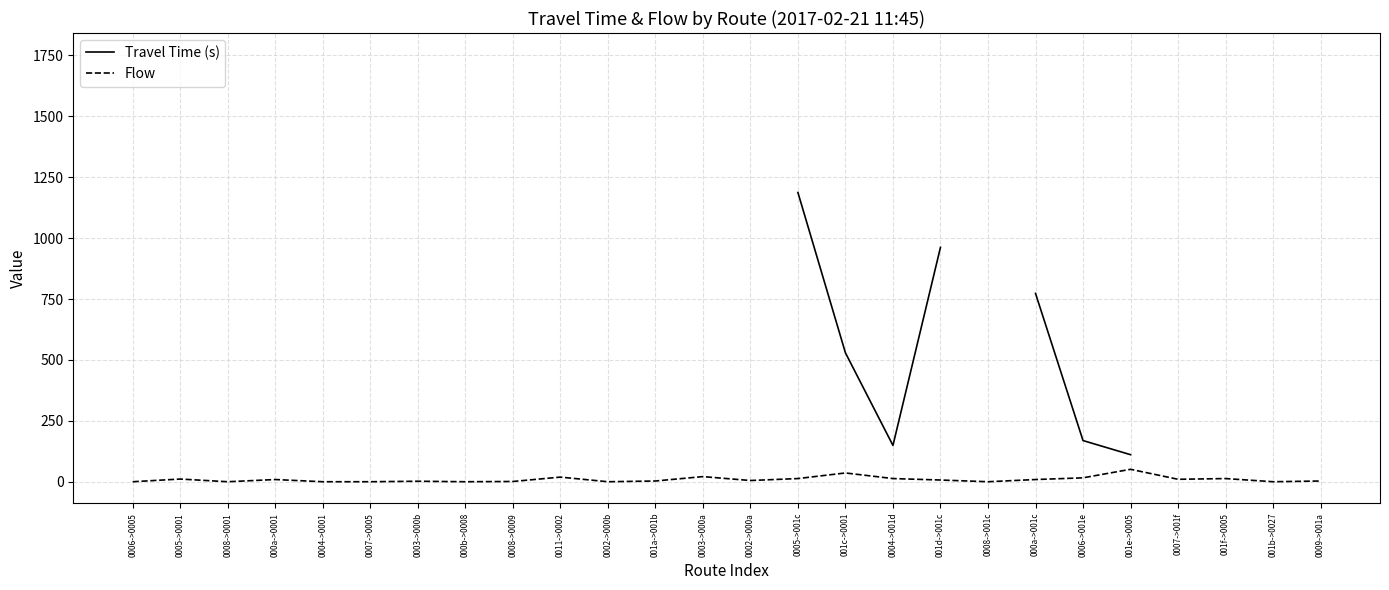

How many values in Flow are above zero?

18